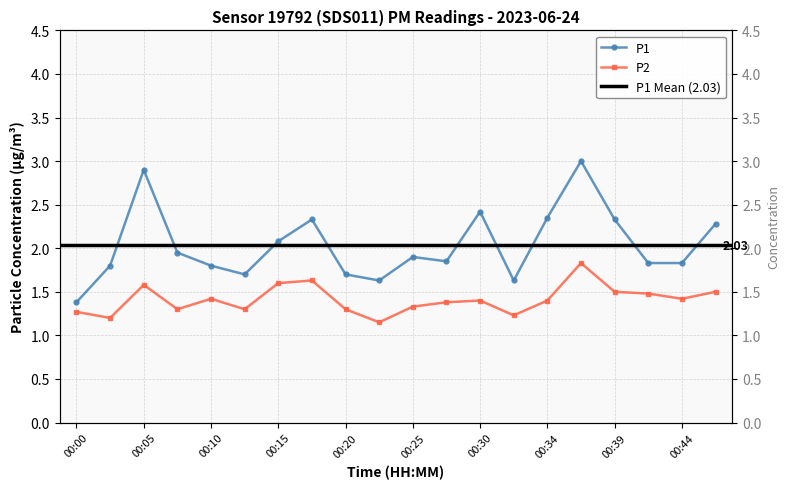

What is the sum of the P2 values at 00:34 and 00:03?

2.6